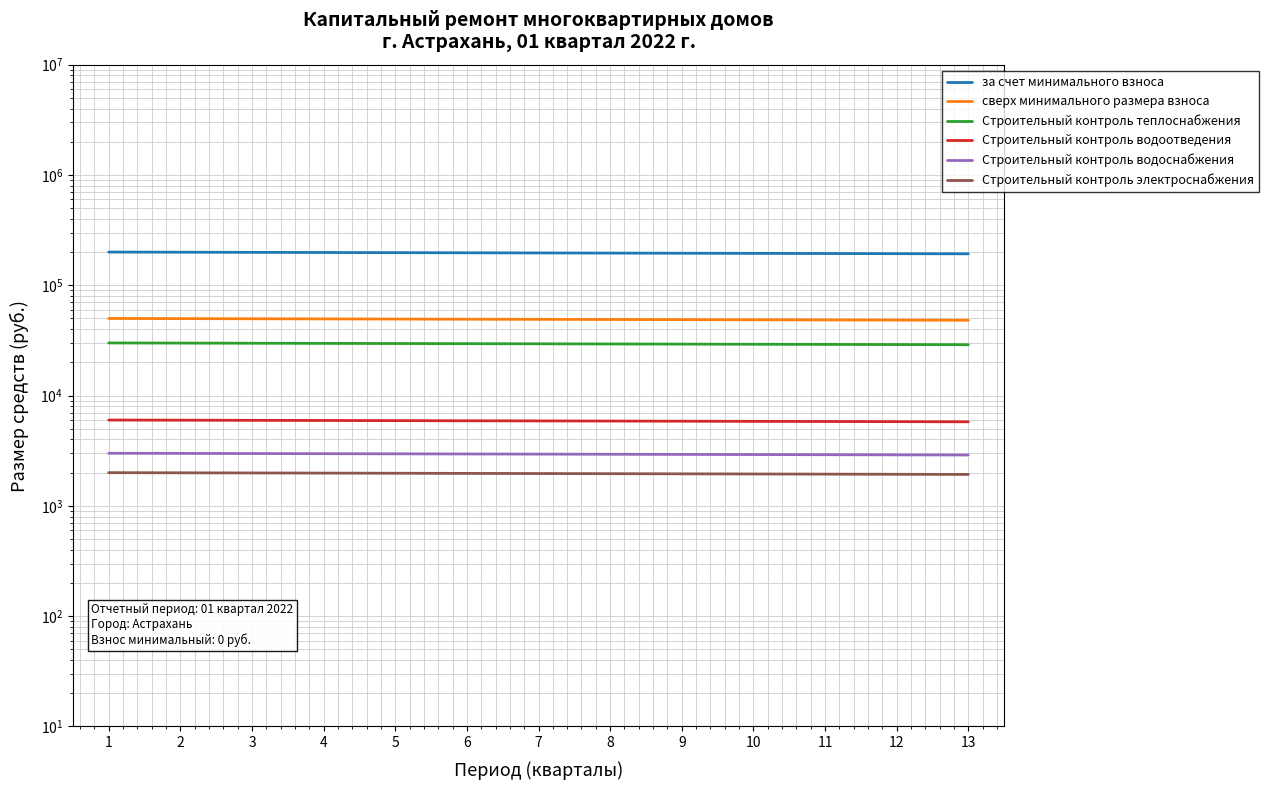

Which series has the largest range (max minus min)?

за счет минимального взноса